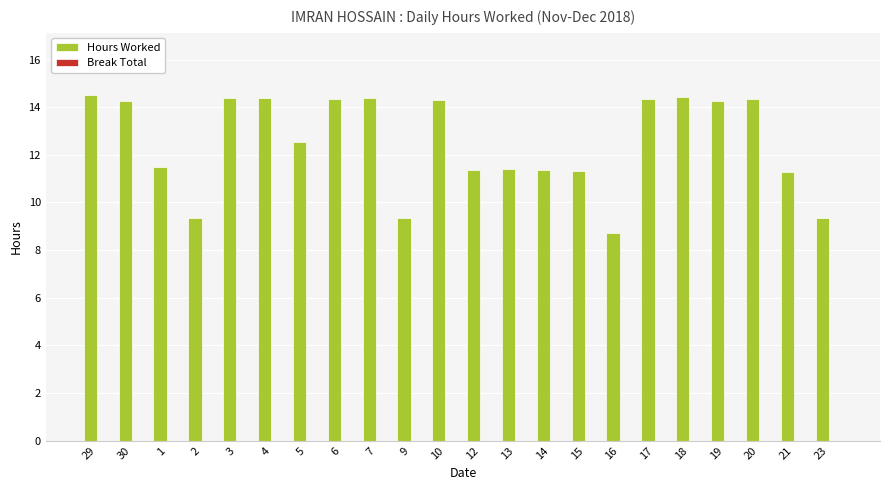

What is the difference between the maximum and minimum values?

5.8